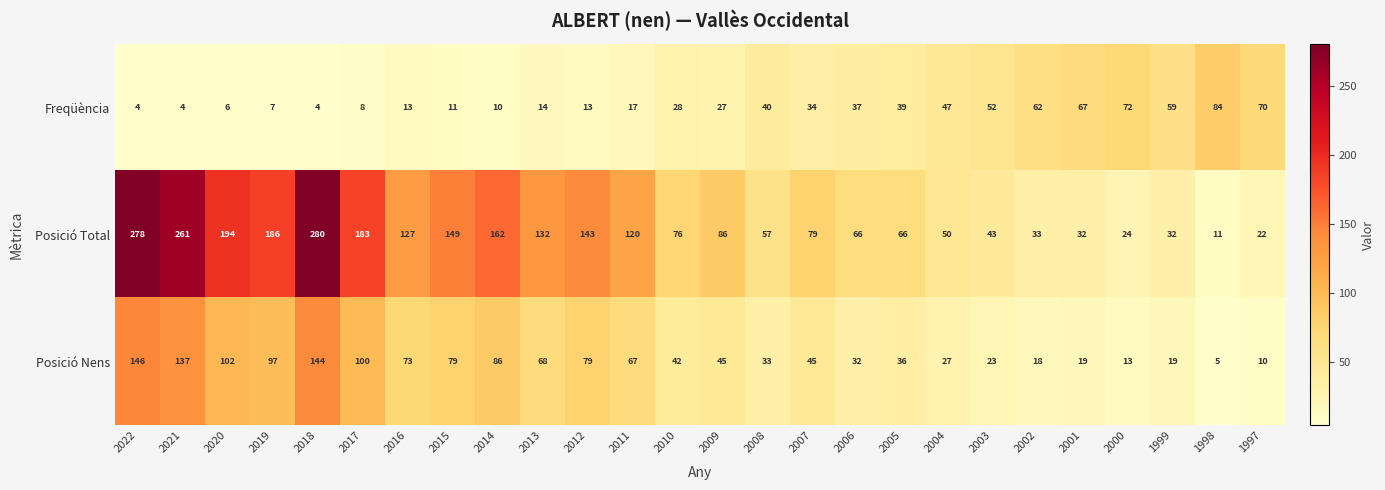

Where is Posició Nens nearest to the value 75?

2016